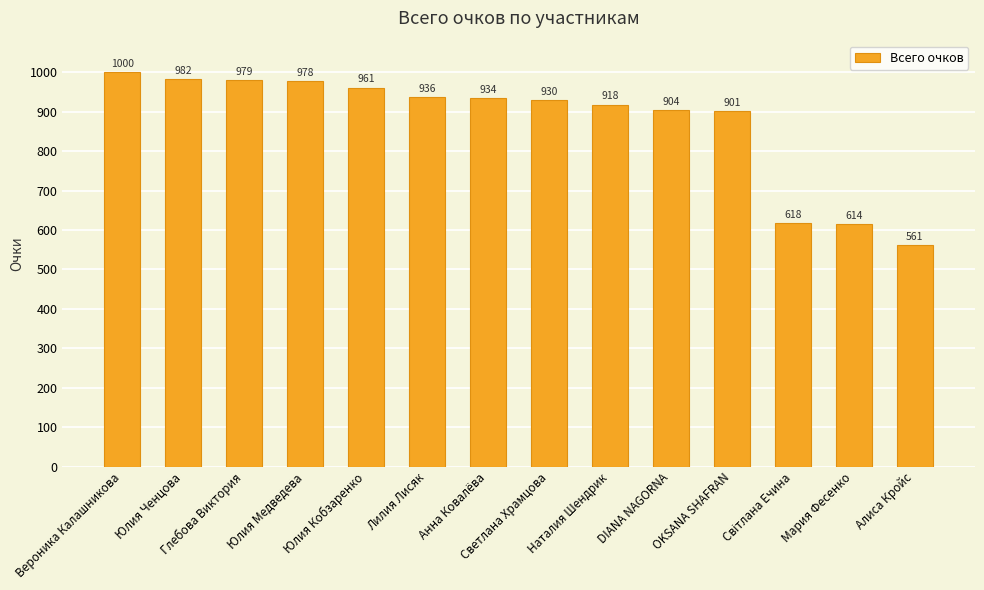

Reading left to right, transcribe all the data shown in this chart.

1000	982	979	978	961	936	934	930	918	904	901	618	614	561